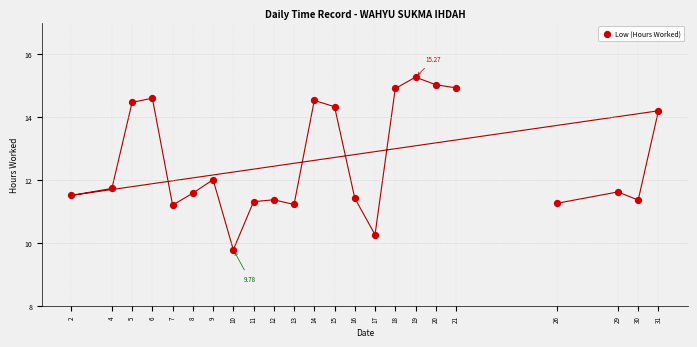

What is the range of Y values (max minus min)?

5.5